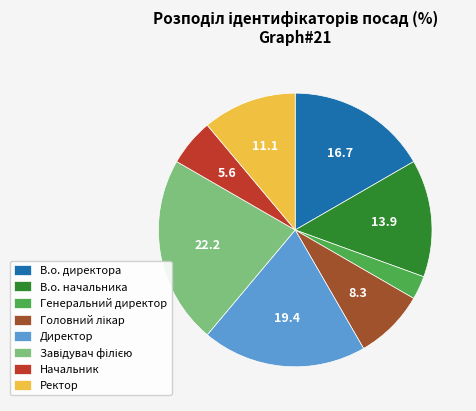

What is the smallest slice in the pie chart?

Генеральний директор